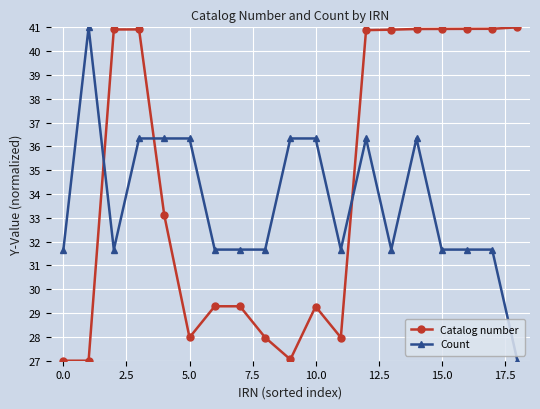

How many intersections are there between Count and Catalog number?

3